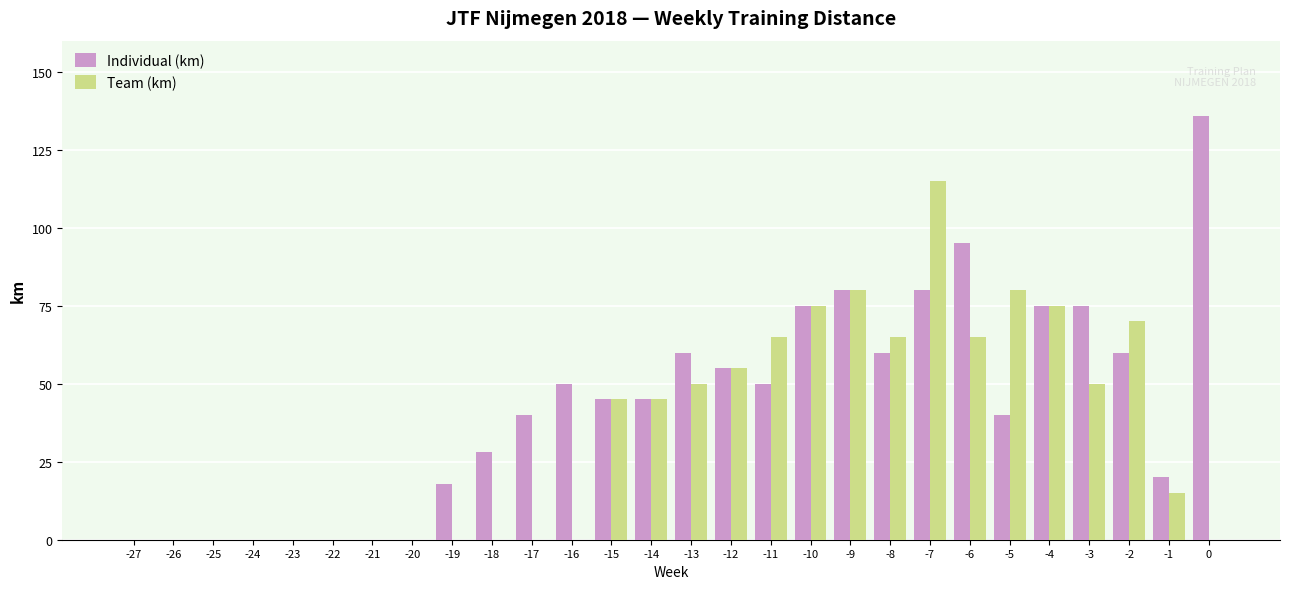

The value of Team (km) at -22 is -37. True or false?

False